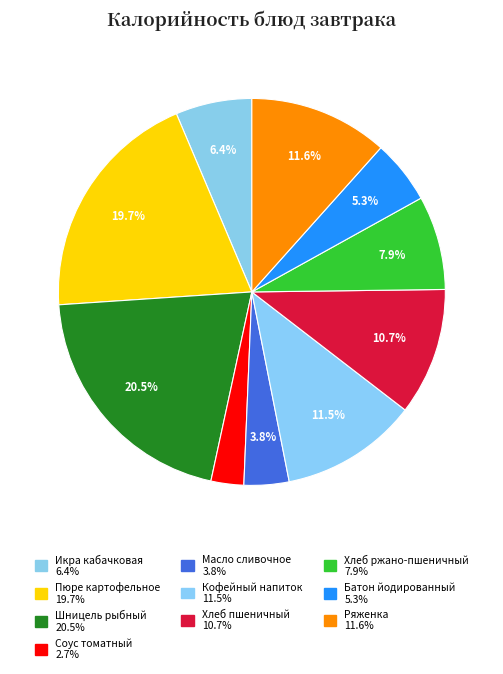

Count the number of slices in the pie.

10